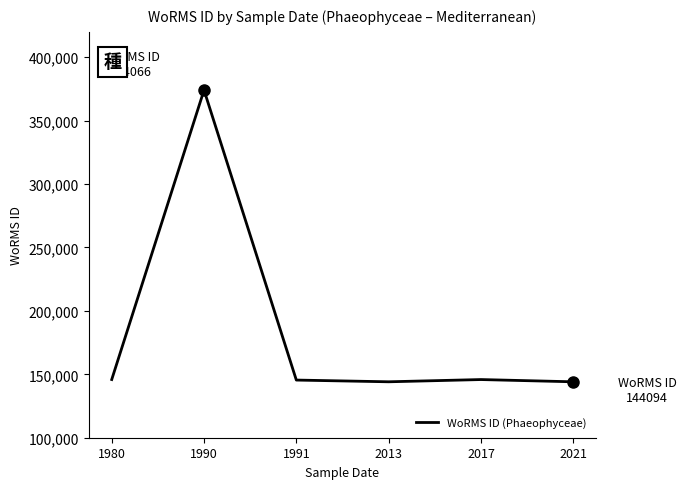

Where is the first local maximum?

1990